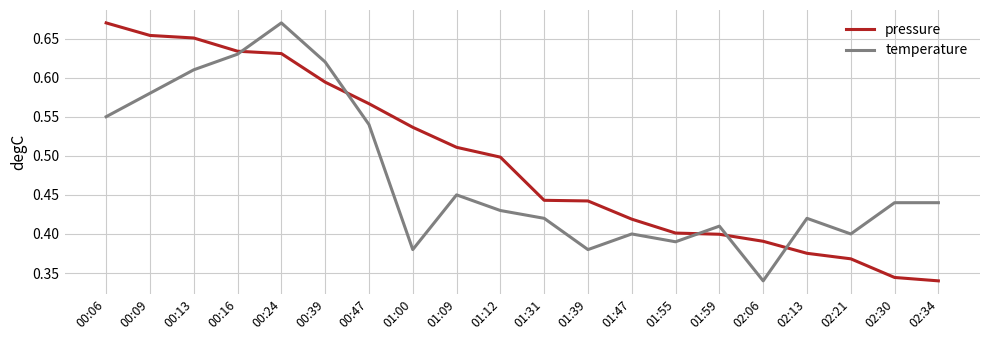

The pressure series shows 0.4 at 01:55. True or false?

True